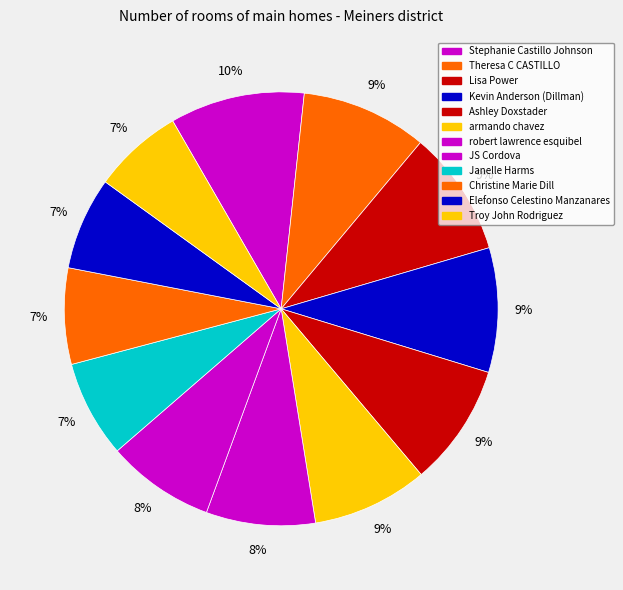

How many slices are in this pie chart?

12